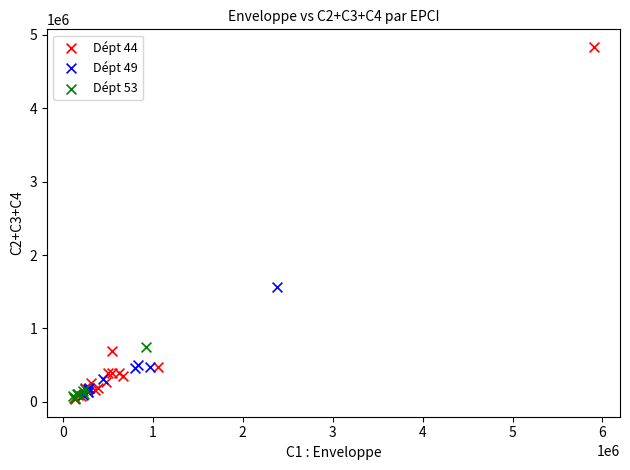

What are all the series names shown in the legend?

Dépt 44, Dépt 49, Dépt 53